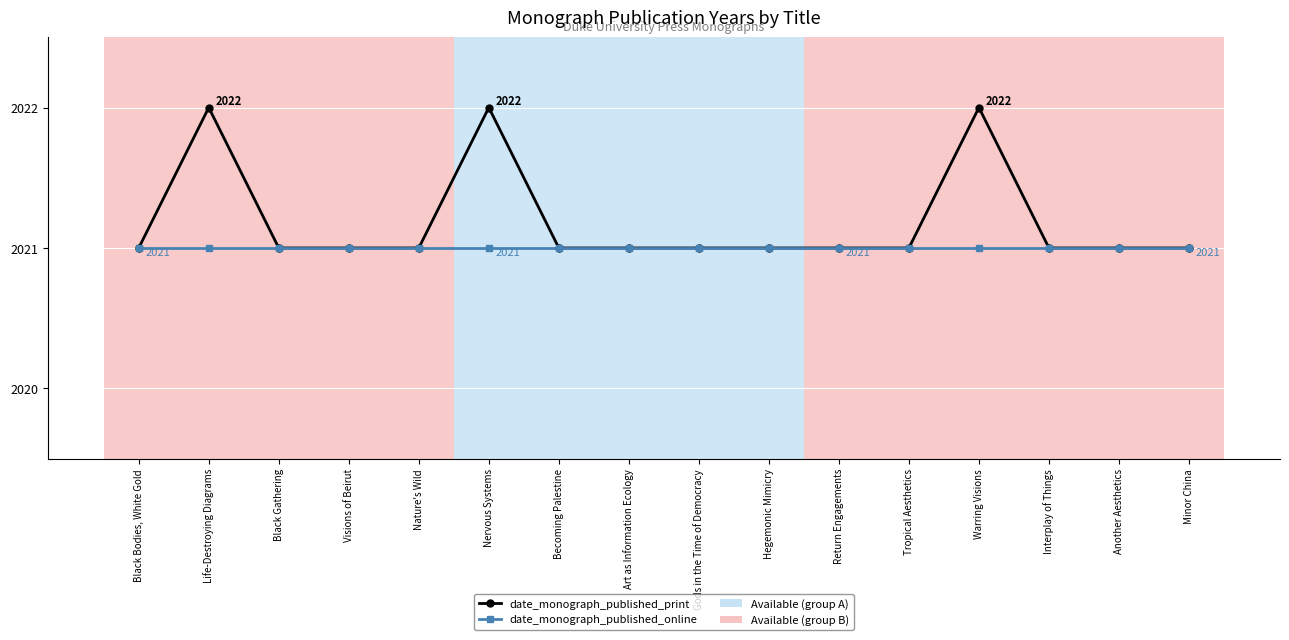

How many lines are shown in the chart?

2